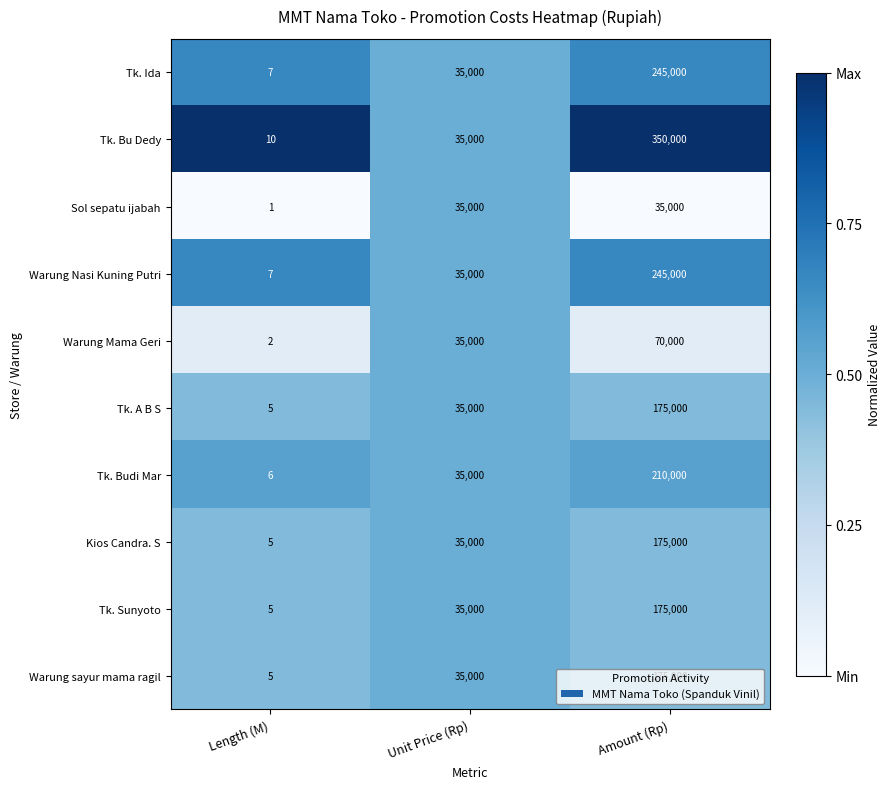

What is the difference between the maximum and second lowest values in the Tk. Sunyoto series?

140000